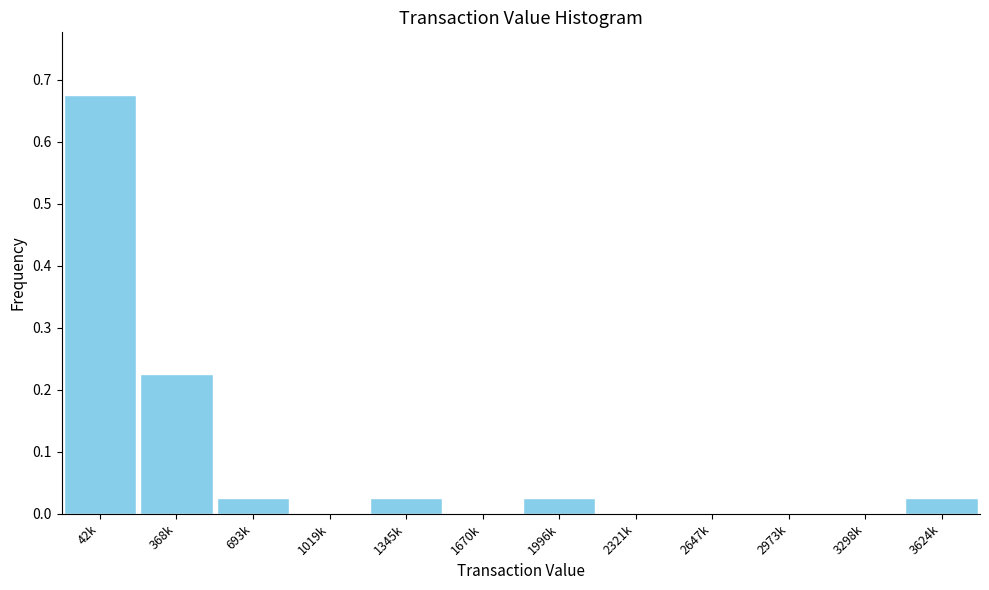

What is the sum of all values?

1.0